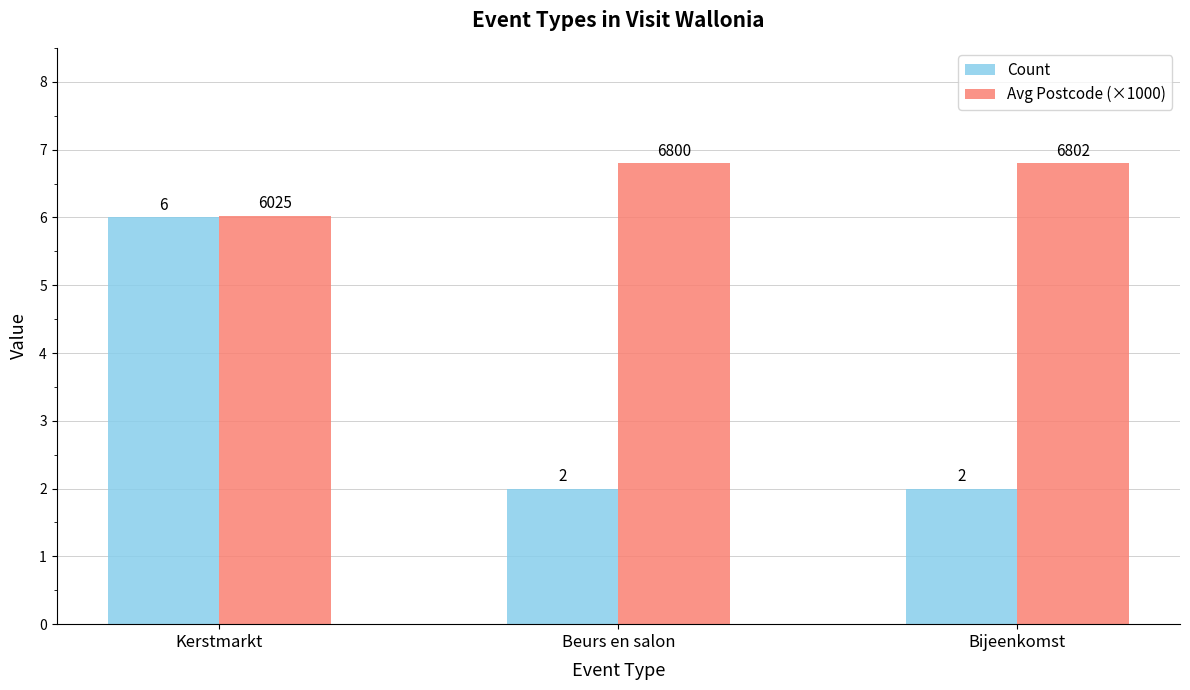

Which series has the largest total across all categories?

Avg Postcode (×1000)